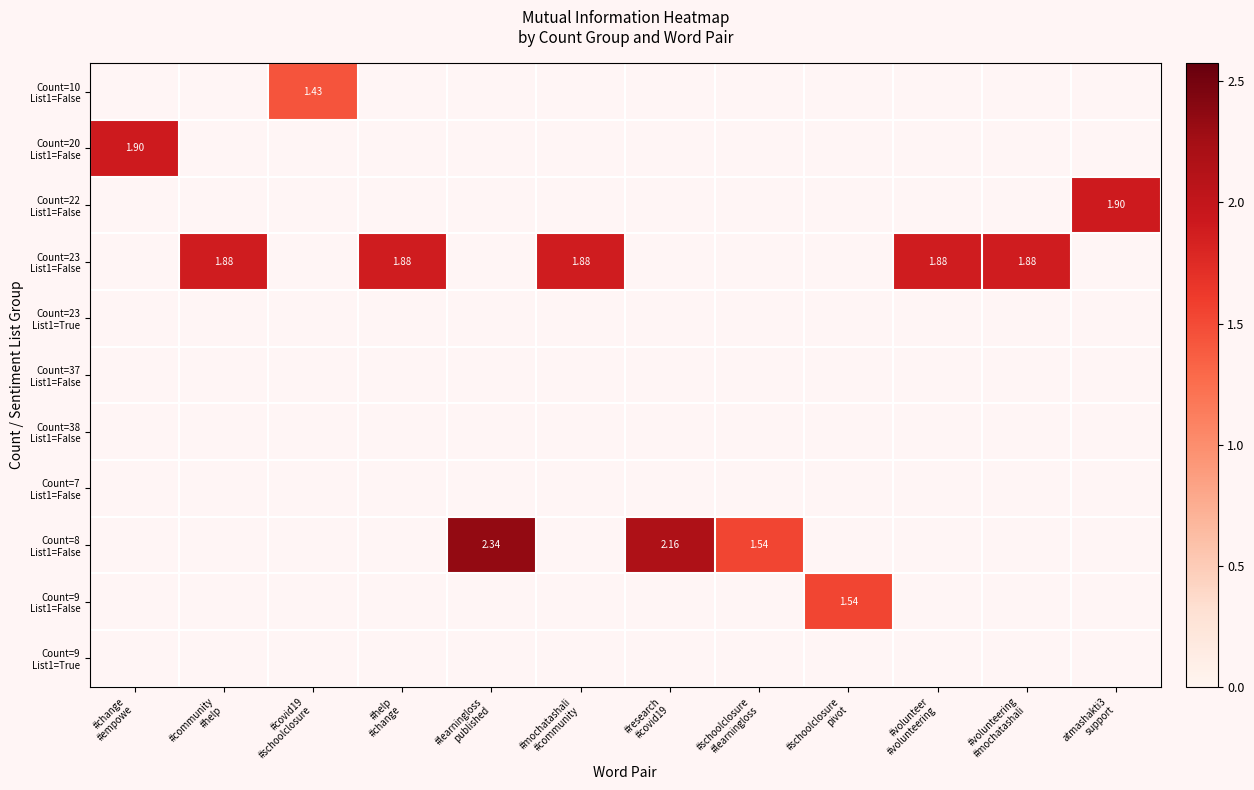

Which label corresponds to the smallest value in the chart?

#covid19
#schoolclosure